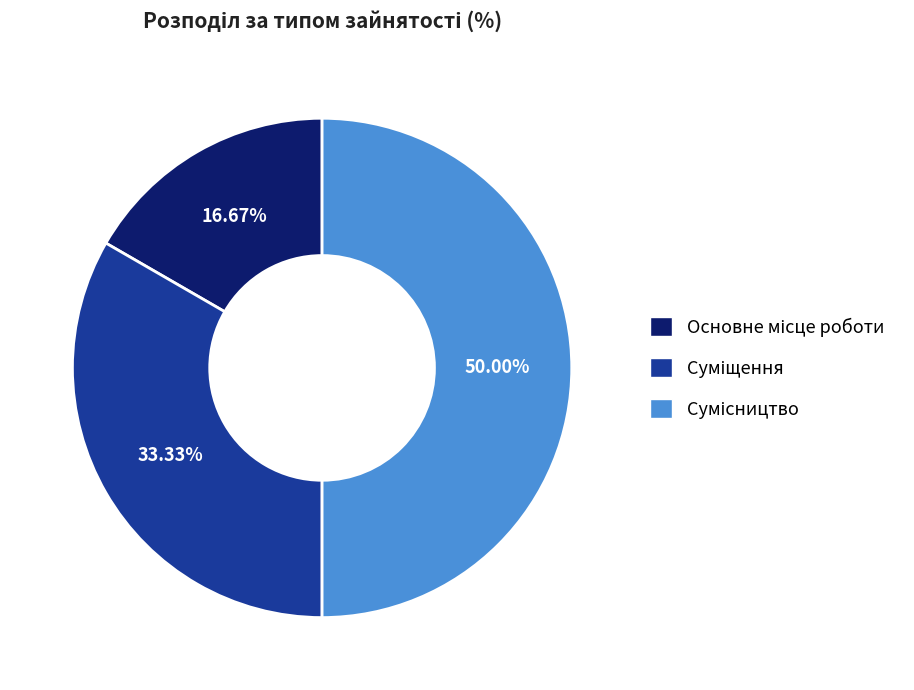

To the nearest percent, what is the difference between the largest and smallest slice percentages?

33%